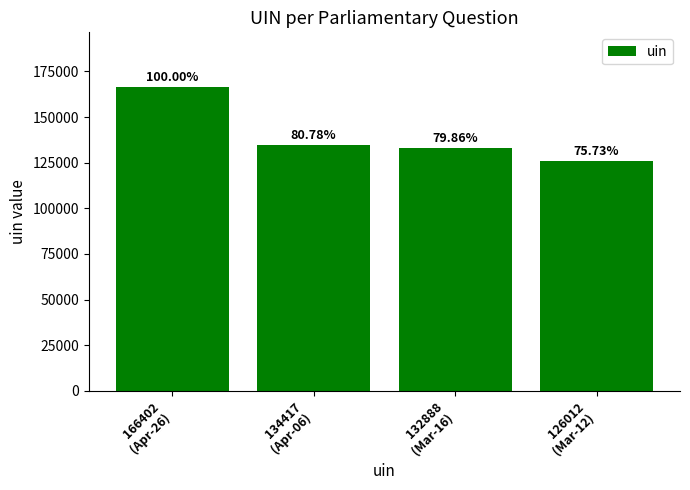

Are the bars horizontal?

No